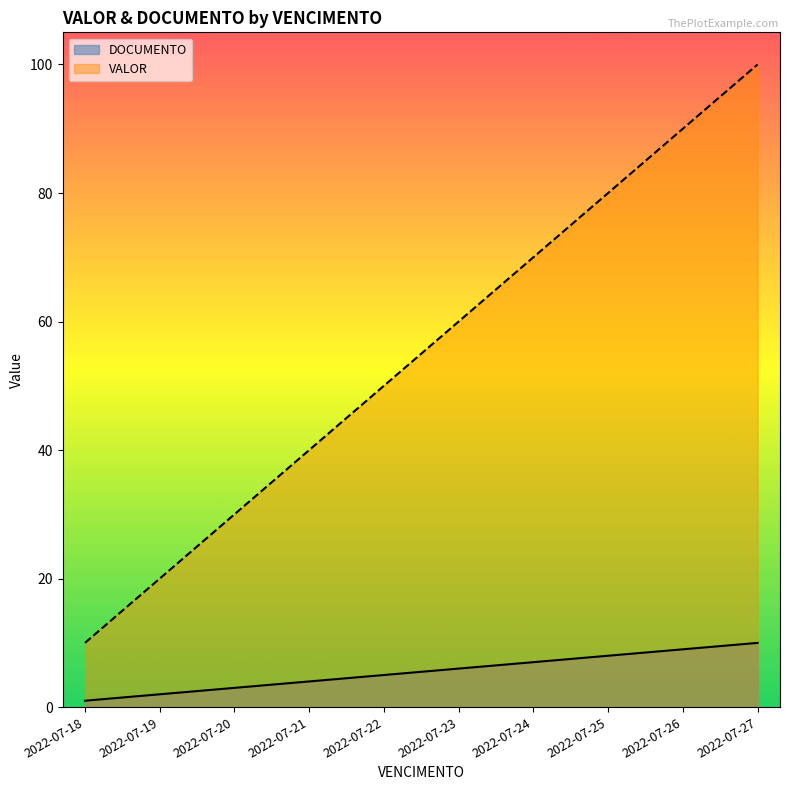

How many data points in DOCUMENTO are less than 6?

5